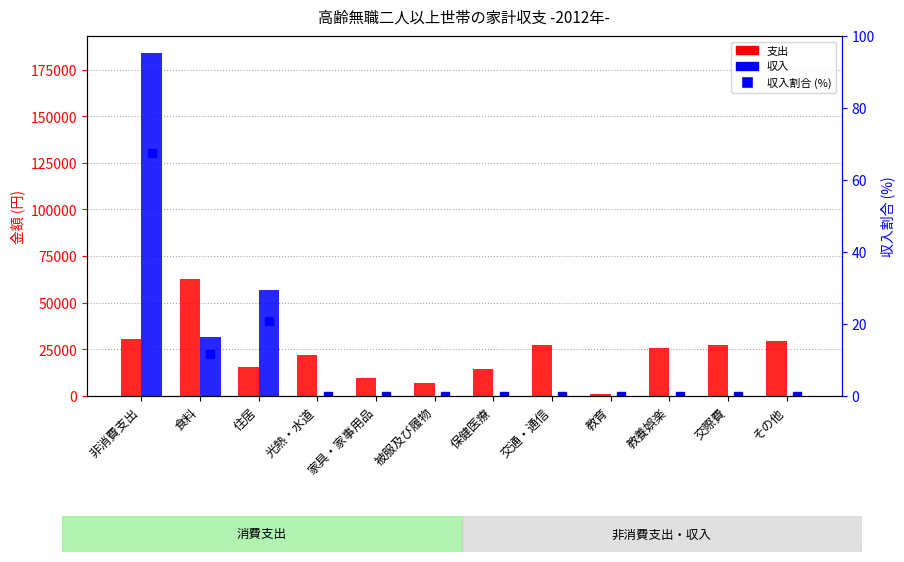

What is the difference between the highest and lowest values at 教育?

1332.0